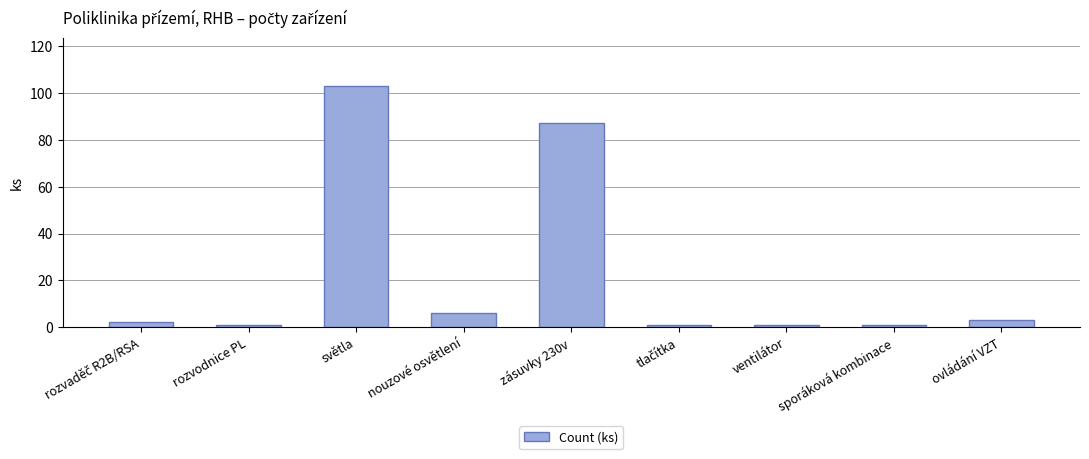

What is the label of the 7th bar from the right?

světla